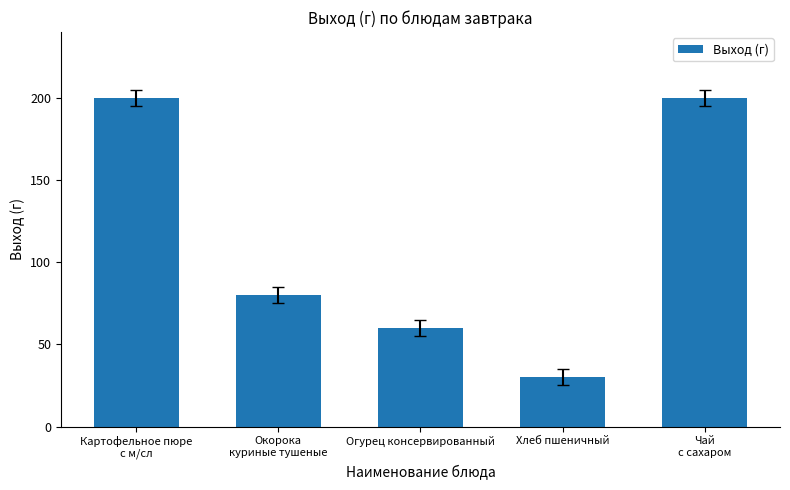

How many values are below 80?

2